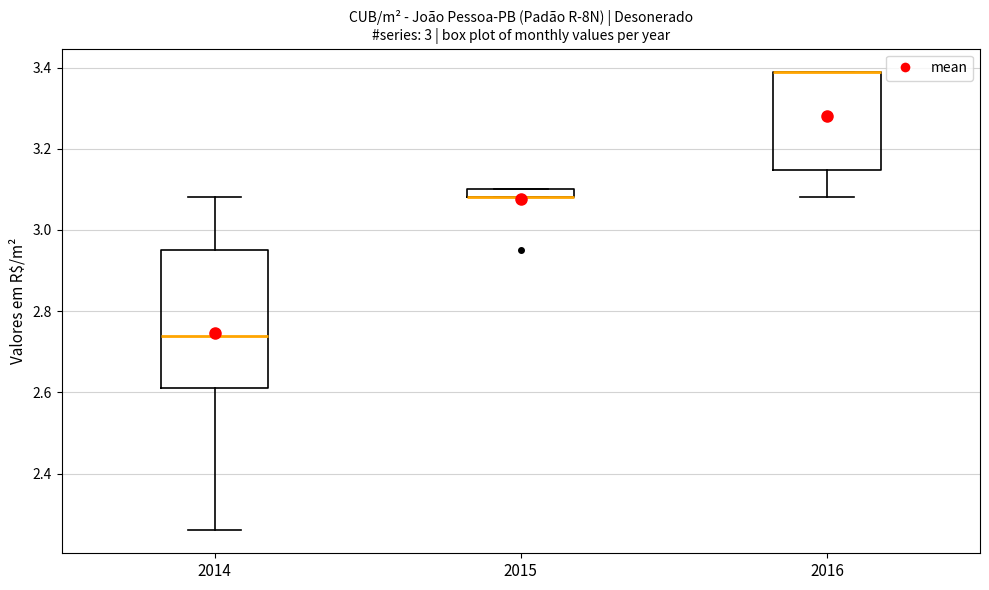

Where does the median line of the box at x = 2014 sit on the y-axis? The values are not printed on the chart, so give them approximately, as read against the axis.

2.74